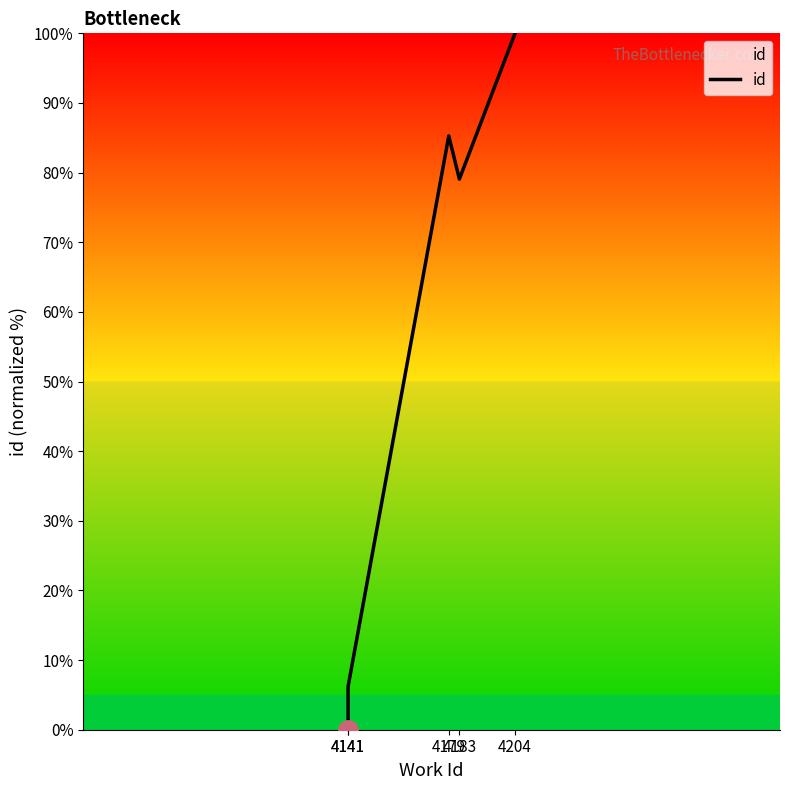

What is the value of the 5th point from the left?

100.0